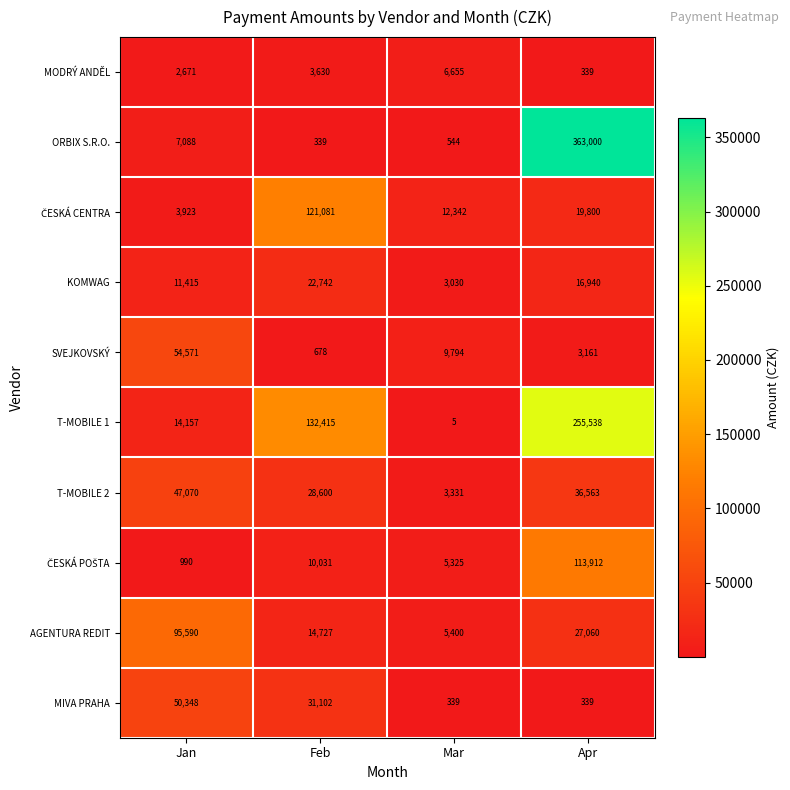

How many series are shown in this chart?

10